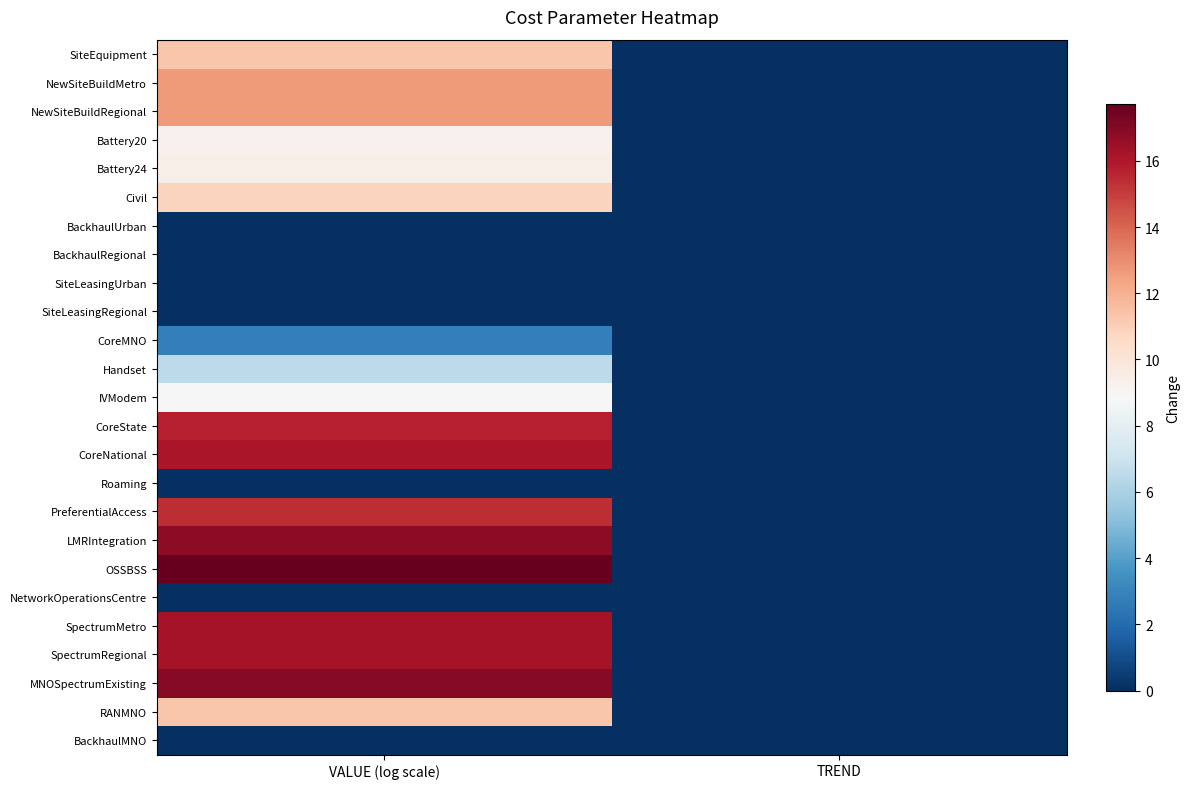

Reading left to right, extract all data points from this chart.

SiteEquipment: VALUE (log scale)=11.3	TREND=0.0
NewSiteBuildMetro: VALUE (log scale)=12.6	TREND=0.0
NewSiteBuildRegional: VALUE (log scale)=12.6	TREND=0.0
Battery20: VALUE (log scale)=9.2	TREND=0.0
Battery24: VALUE (log scale)=9.4	TREND=0.0
Civil: VALUE (log scale)=10.8	TREND=0.0
BackhaulUrban: VALUE (log scale)=0.0	TREND=0.0
BackhaulRegional: VALUE (log scale)=0.0	TREND=0.0
SiteLeasingUrban: VALUE (log scale)=0.0	TREND=0.0
SiteLeasingRegional: VALUE (log scale)=0.0	TREND=0.0
CoreMNO: VALUE (log scale)=2.8	TREND=0.0
Handset: VALUE (log scale)=6.6	TREND=0.0
IVModem: VALUE (log scale)=8.9	TREND=0.0
CoreState: VALUE (log scale)=15.8	TREND=0.0
CoreNational: VALUE (log scale)=16.1	TREND=0.0
Roaming: VALUE (log scale)=0.0	TREND=0.0
PreferentialAccess: VALUE (log scale)=15.4	TREND=0.0
LMRIntegration: VALUE (log scale)=16.8	TREND=0.0
OSSBSS: VALUE (log scale)=17.7	TREND=0.0
NetworkOperationsCentre: VALUE (log scale)=0.0	TREND=0.0
SpectrumMetro: VALUE (log scale)=16.3	TREND=0.0
SpectrumRegional: VALUE (log scale)=16.3	TREND=0.0
MNOSpectrumExisting: VALUE (log scale)=16.9	TREND=0.0
RANMNO: VALUE (log scale)=11.3	TREND=0.0
BackhaulMNO: VALUE (log scale)=0.0	TREND=0.0